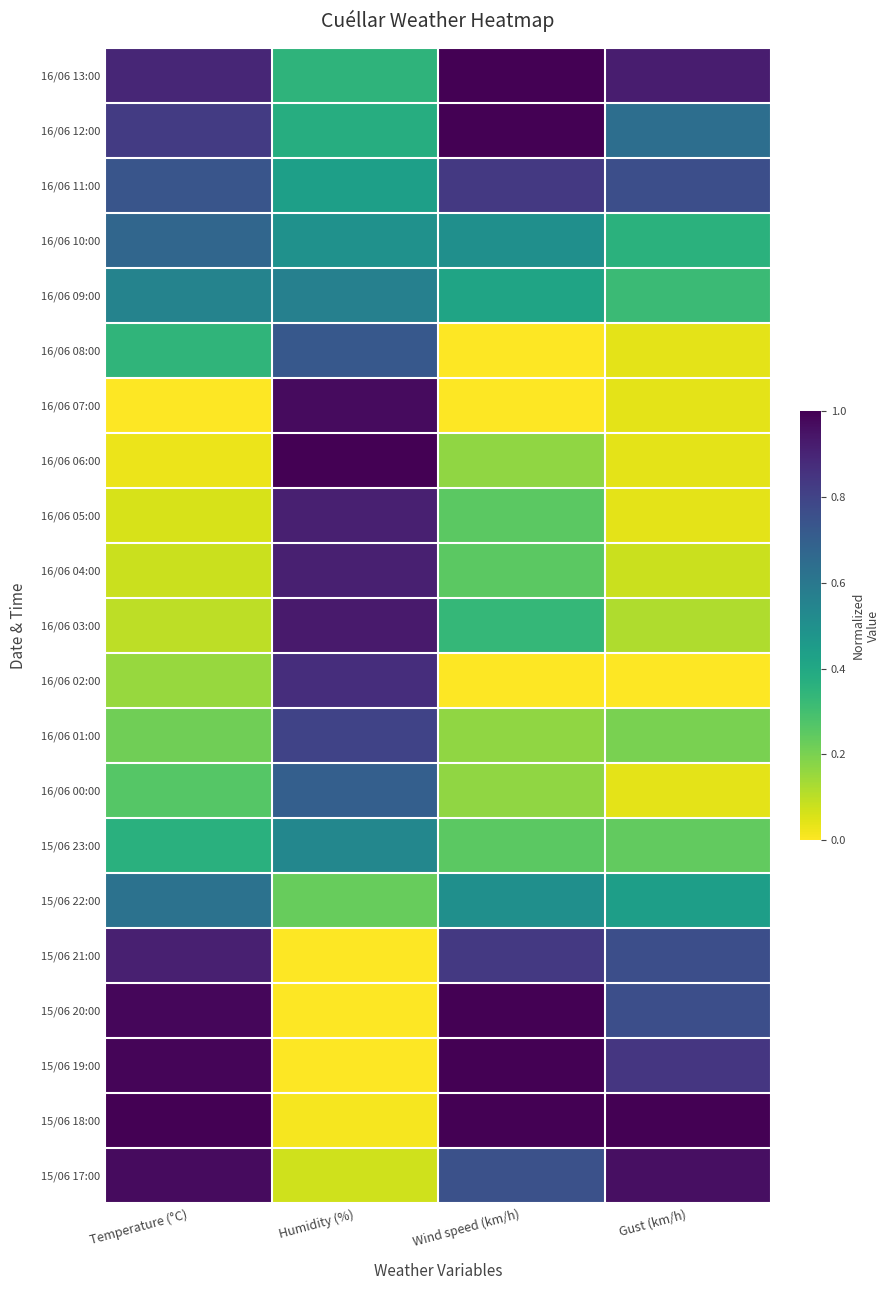

Reading right to left, transcribe all the data shown in this chart.

16/06 13:00: Gust (km/h)=0.9	Wind speed (km/h)=1.0	Humidity (%)=0.3	Temperature (°C)=0.9
16/06 12:00: Gust (km/h)=0.6	Wind speed (km/h)=1.0	Humidity (%)=0.4	Temperature (°C)=0.8
16/06 11:00: Gust (km/h)=0.8	Wind speed (km/h)=0.8	Humidity (%)=0.4	Temperature (°C)=0.7
16/06 10:00: Gust (km/h)=0.4	Wind speed (km/h)=0.5	Humidity (%)=0.5	Temperature (°C)=0.7
16/06 09:00: Gust (km/h)=0.3	Wind speed (km/h)=0.4	Humidity (%)=0.6	Temperature (°C)=0.6
16/06 08:00: Gust (km/h)=0.0	Wind speed (km/h)=0.0	Humidity (%)=0.7	Temperature (°C)=0.3
16/06 07:00: Gust (km/h)=0.0	Wind speed (km/h)=0.0	Humidity (%)=1.0	Temperature (°C)=0.0
16/06 06:00: Gust (km/h)=0.0	Wind speed (km/h)=0.2	Humidity (%)=1.0	Temperature (°C)=0.0
16/06 05:00: Gust (km/h)=0.0	Wind speed (km/h)=0.2	Humidity (%)=0.9	Temperature (°C)=0.1
16/06 04:00: Gust (km/h)=0.1	Wind speed (km/h)=0.2	Humidity (%)=0.9	Temperature (°C)=0.1
16/06 03:00: Gust (km/h)=0.1	Wind speed (km/h)=0.3	Humidity (%)=0.9	Temperature (°C)=0.1
16/06 02:00: Gust (km/h)=0.0	Wind speed (km/h)=0.0	Humidity (%)=0.9	Temperature (°C)=0.2
16/06 01:00: Gust (km/h)=0.2	Wind speed (km/h)=0.2	Humidity (%)=0.8	Temperature (°C)=0.2
16/06 00:00: Gust (km/h)=0.0	Wind speed (km/h)=0.2	Humidity (%)=0.7	Temperature (°C)=0.3
15/06 23:00: Gust (km/h)=0.2	Wind speed (km/h)=0.2	Humidity (%)=0.5	Temperature (°C)=0.4
15/06 22:00: Gust (km/h)=0.4	Wind speed (km/h)=0.5	Humidity (%)=0.2	Temperature (°C)=0.6
15/06 21:00: Gust (km/h)=0.8	Wind speed (km/h)=0.8	Humidity (%)=0.0	Temperature (°C)=0.9
15/06 20:00: Gust (km/h)=0.8	Wind speed (km/h)=1.0	Humidity (%)=0.0	Temperature (°C)=1.0
15/06 19:00: Gust (km/h)=0.8	Wind speed (km/h)=1.0	Humidity (%)=0.0	Temperature (°C)=1.0
15/06 18:00: Gust (km/h)=1.0	Wind speed (km/h)=1.0	Humidity (%)=0.0	Temperature (°C)=1.0
15/06 17:00: Gust (km/h)=1.0	Wind speed (km/h)=0.8	Humidity (%)=0.1	Temperature (°C)=1.0